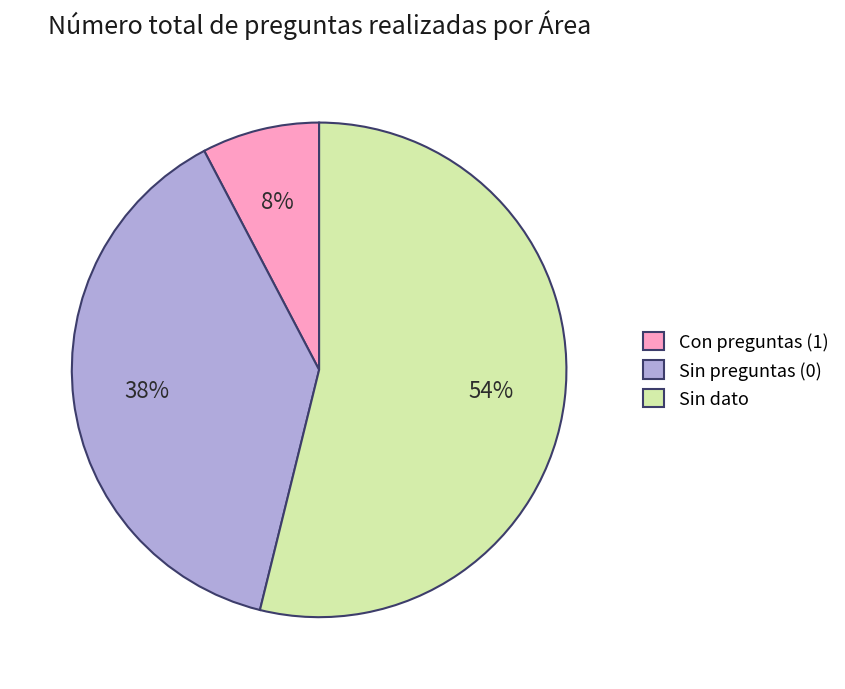

Is Sin dato the majority of the pie?

Yes